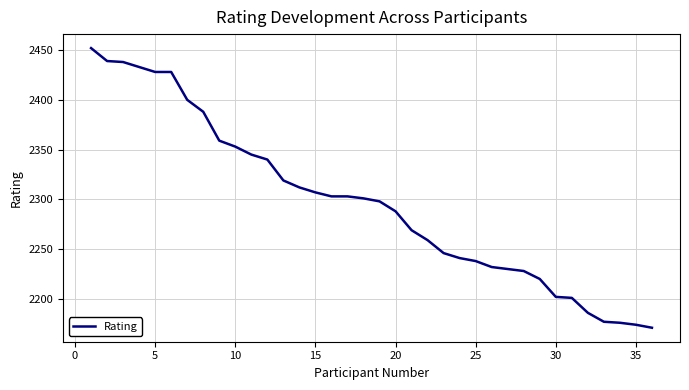

What is the difference between the maximum and minimum values?

281